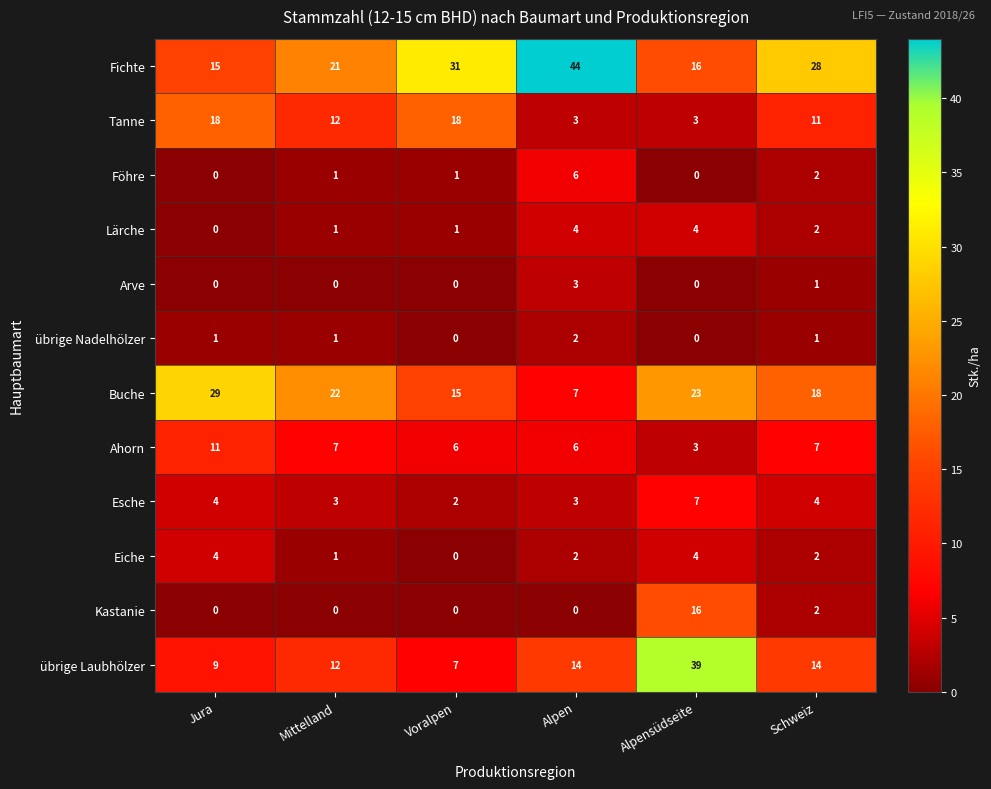

At how many categories does at least one series exceed 25?

5